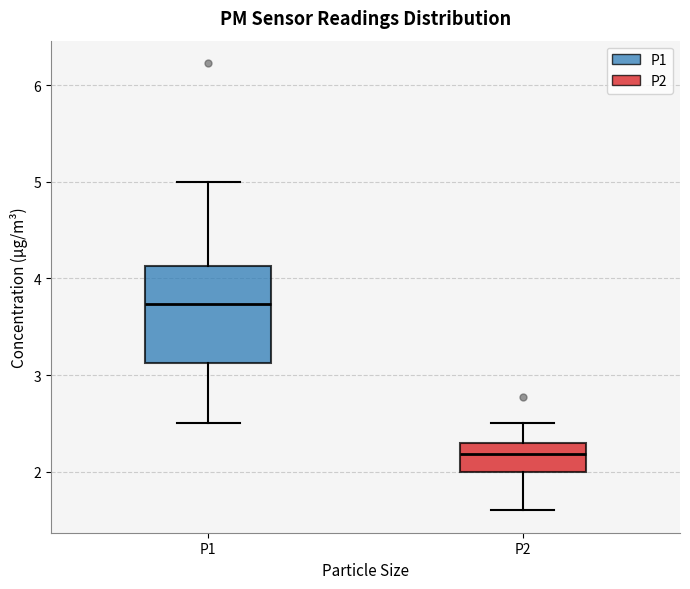

Where is the upper edge of the box for P1 on the y-axis? The values are not printed on the chart, so give them approximately, as read against the axis.

4.1